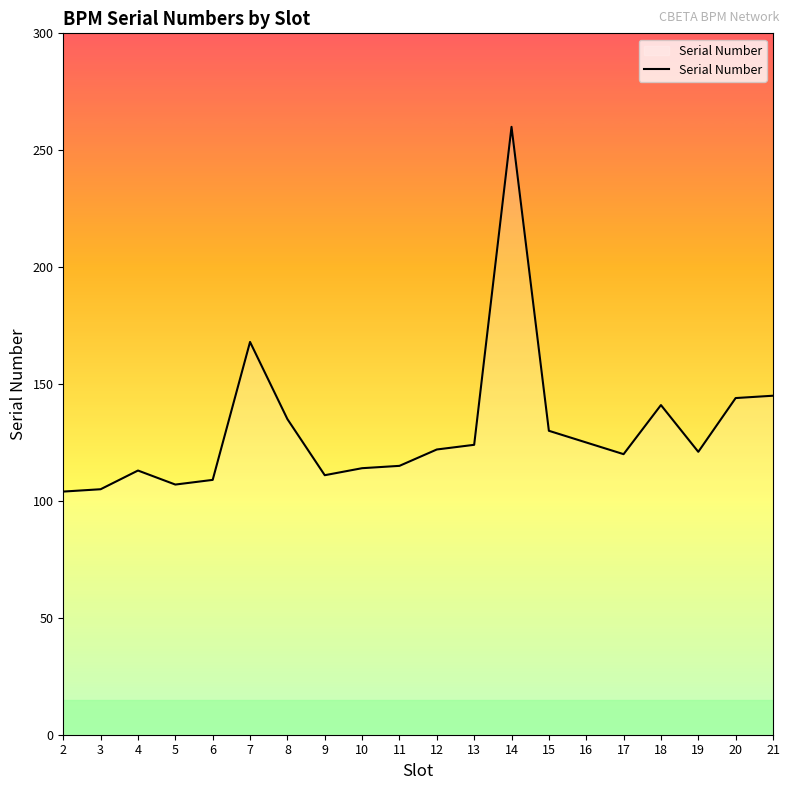

True or false: the data has more than 2 interior local peaks.

True